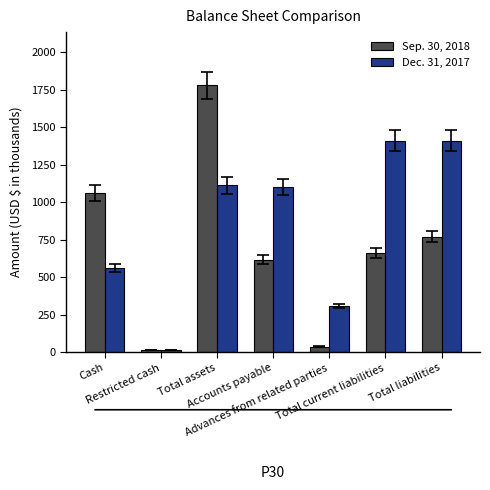

Where does the Sep. 30, 2018 series first go above 662?

Cash